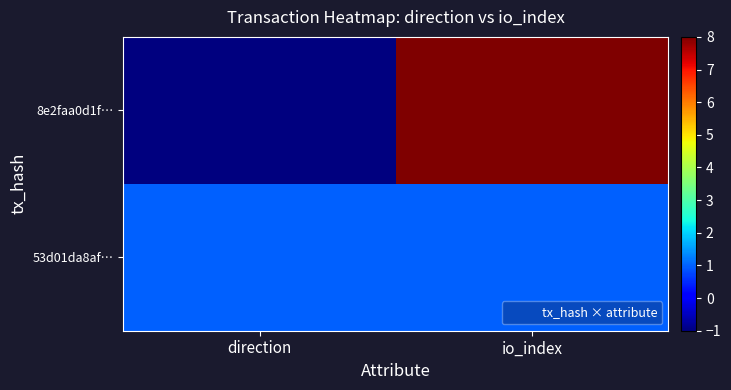

Rank the series by their average value, from lowest to highest.

53d01da8af…, 8e2faa0d1f…